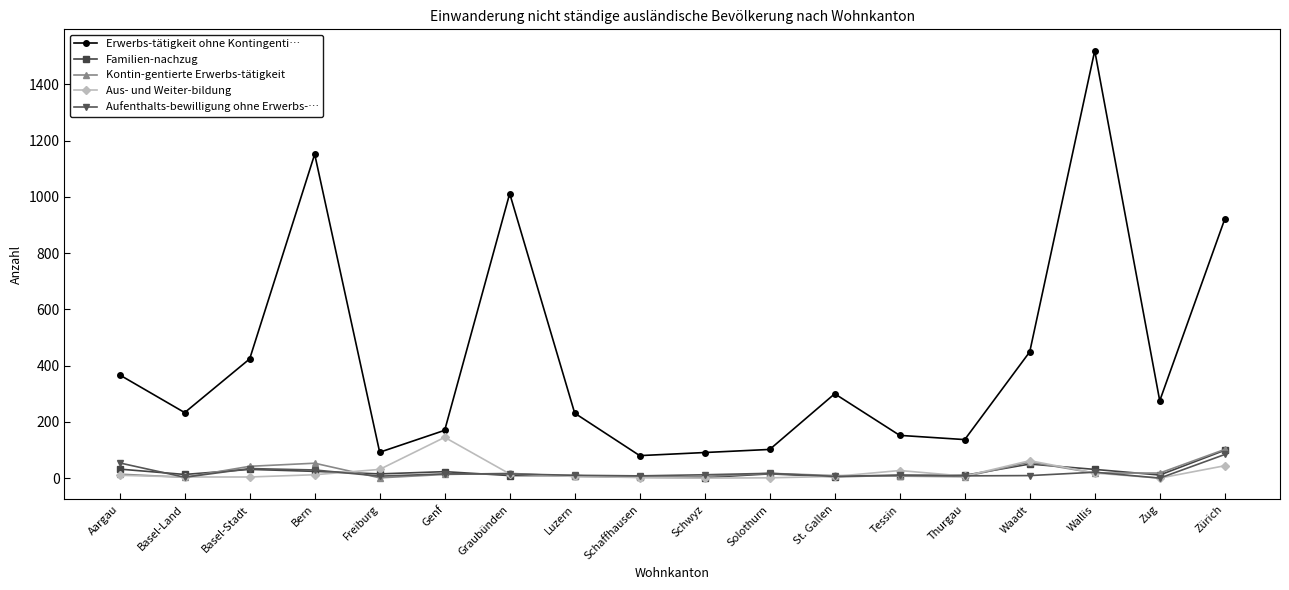

Which series has the largest range (max minus min)?

Erwerbs-tätigkeit ohne Kontingenti…